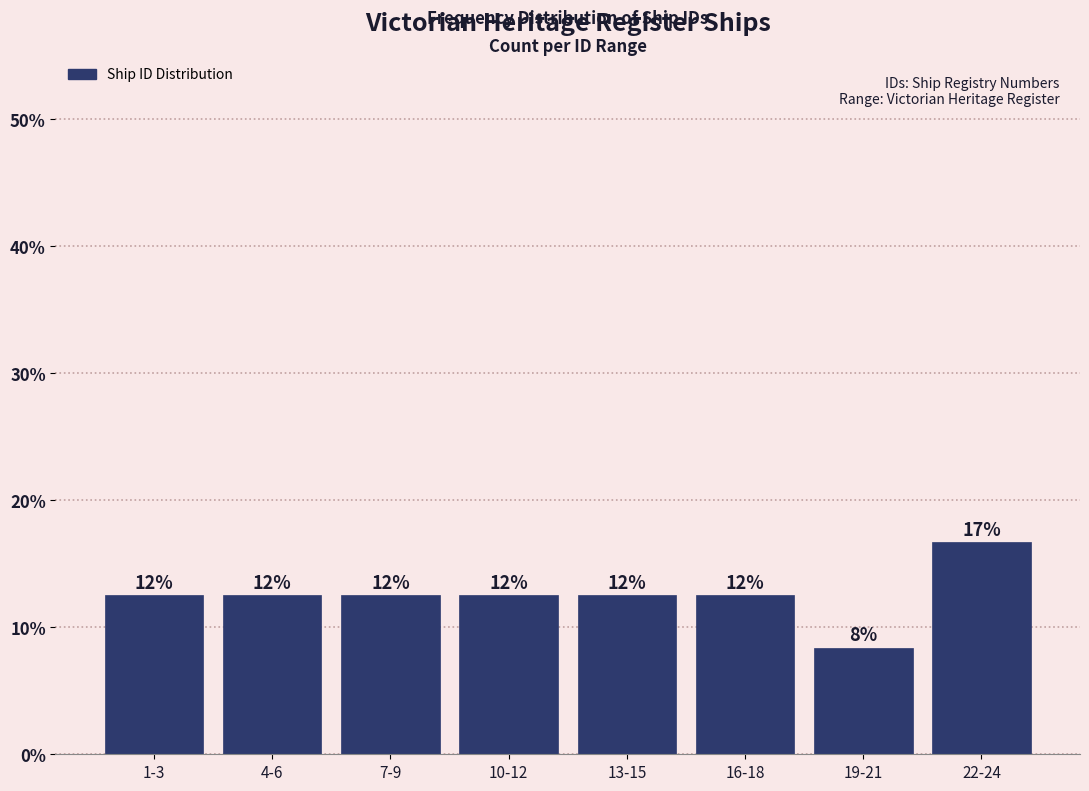

How many bars are there in total?

8